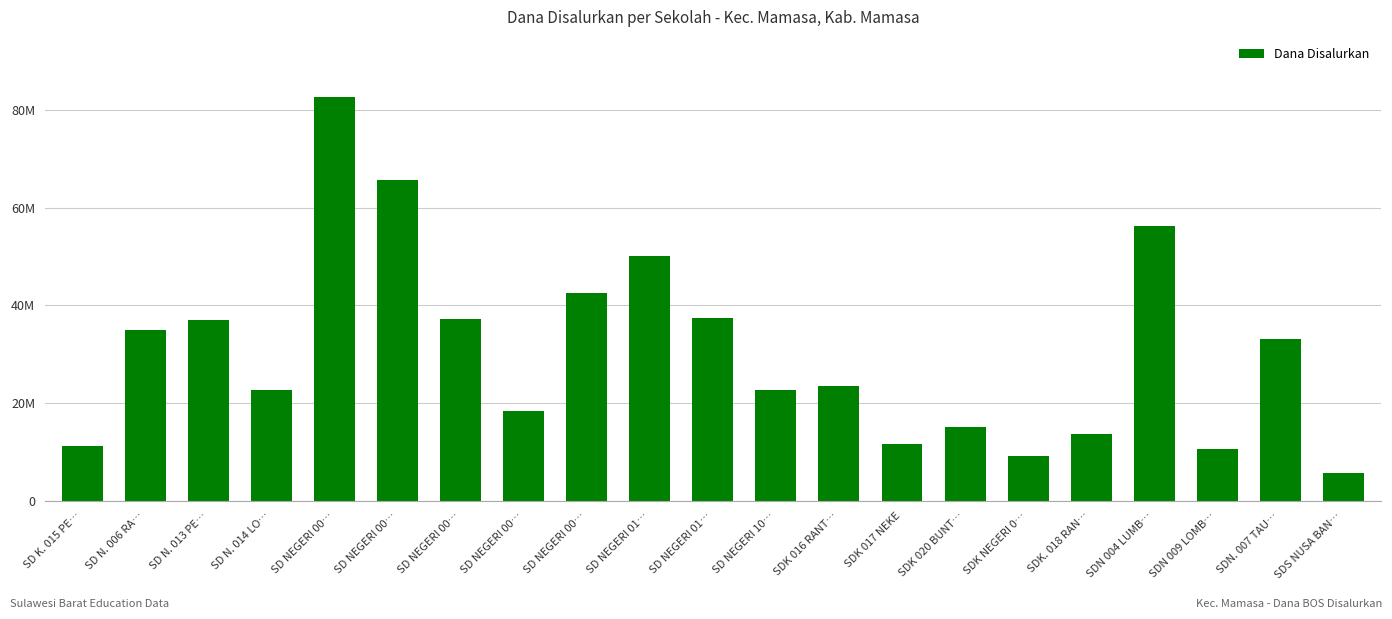

What is the average value?

30525000